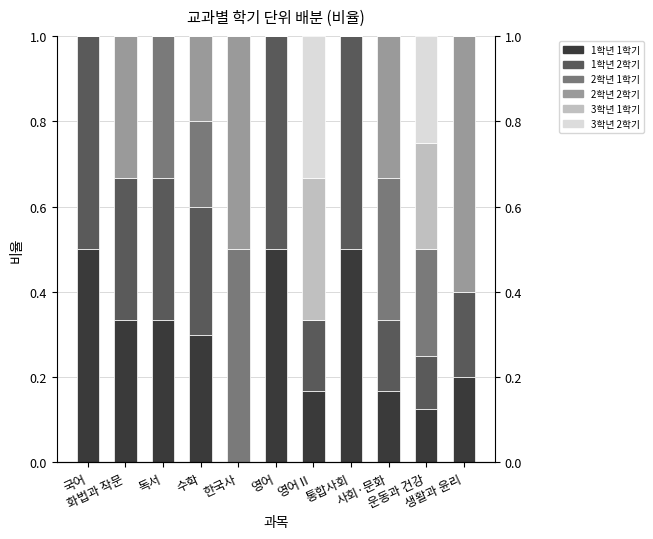

What is the difference between the highest and lowest values at 화법과 작문?

0.3